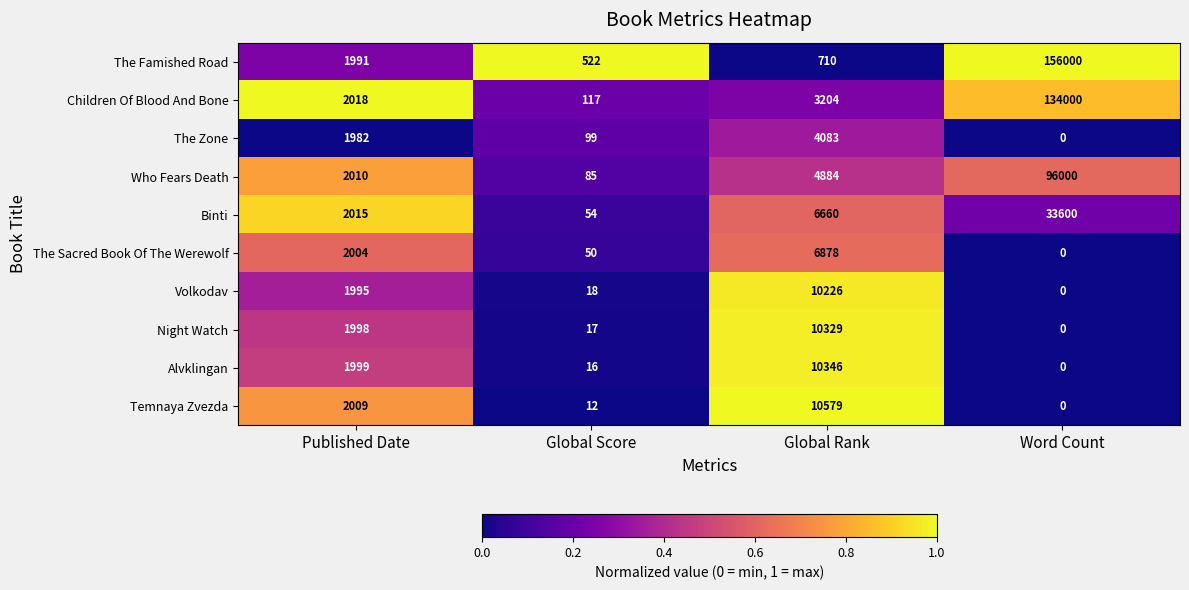

How many values in the The Sacred Book Of The Werewolf series are below 2004?

2